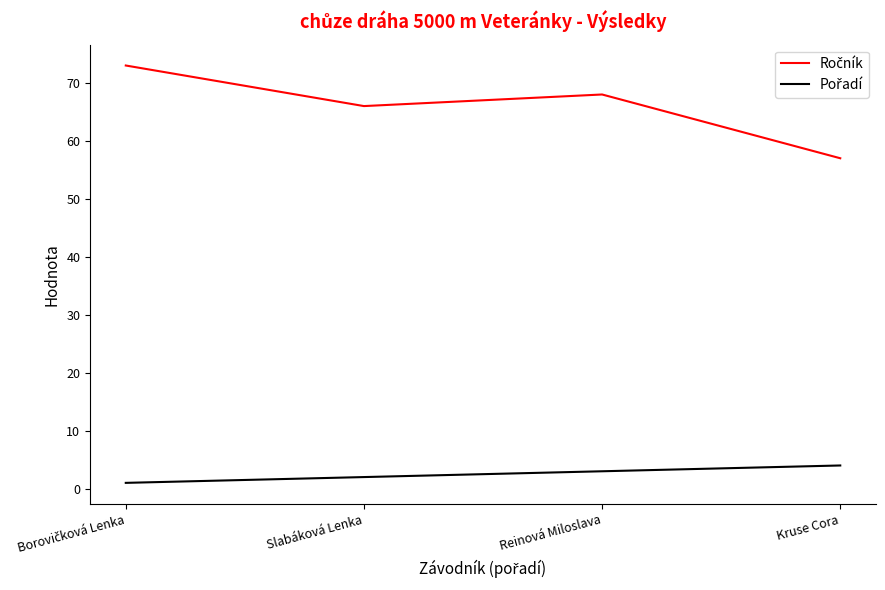

What is the total value across all series at Kruse Cora?

61